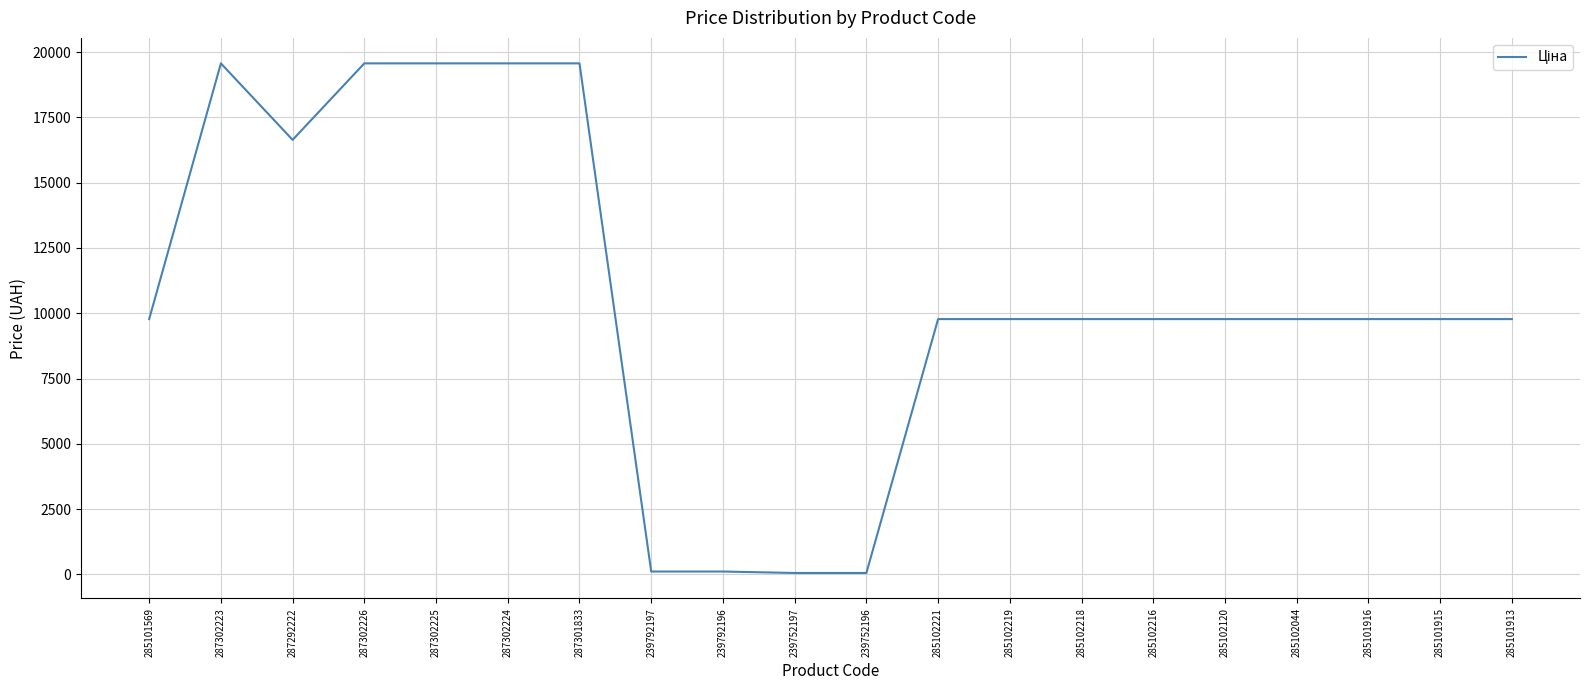

What is the difference between the maximum and minimum values?

19509.0